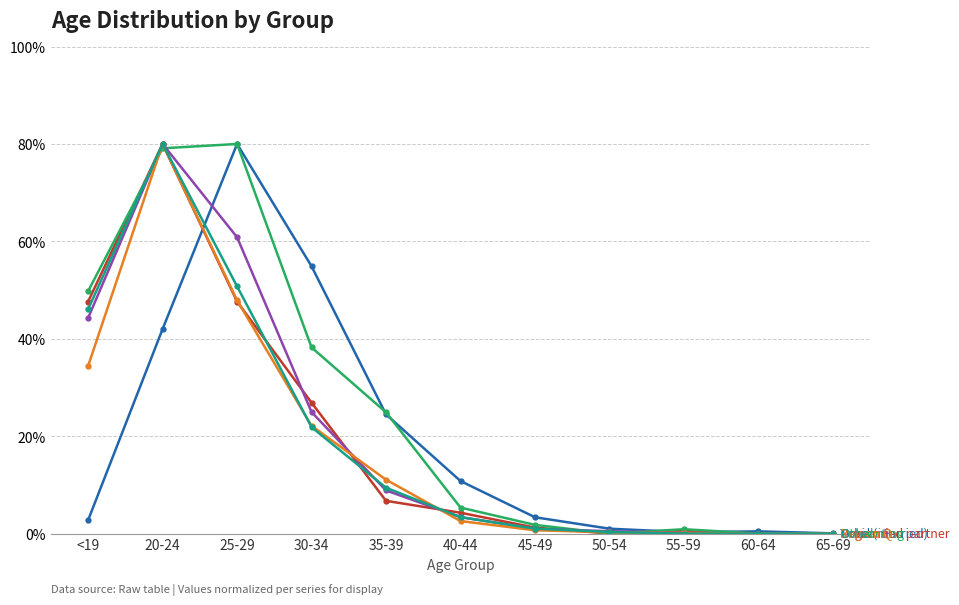

What position from the right is <19?

11